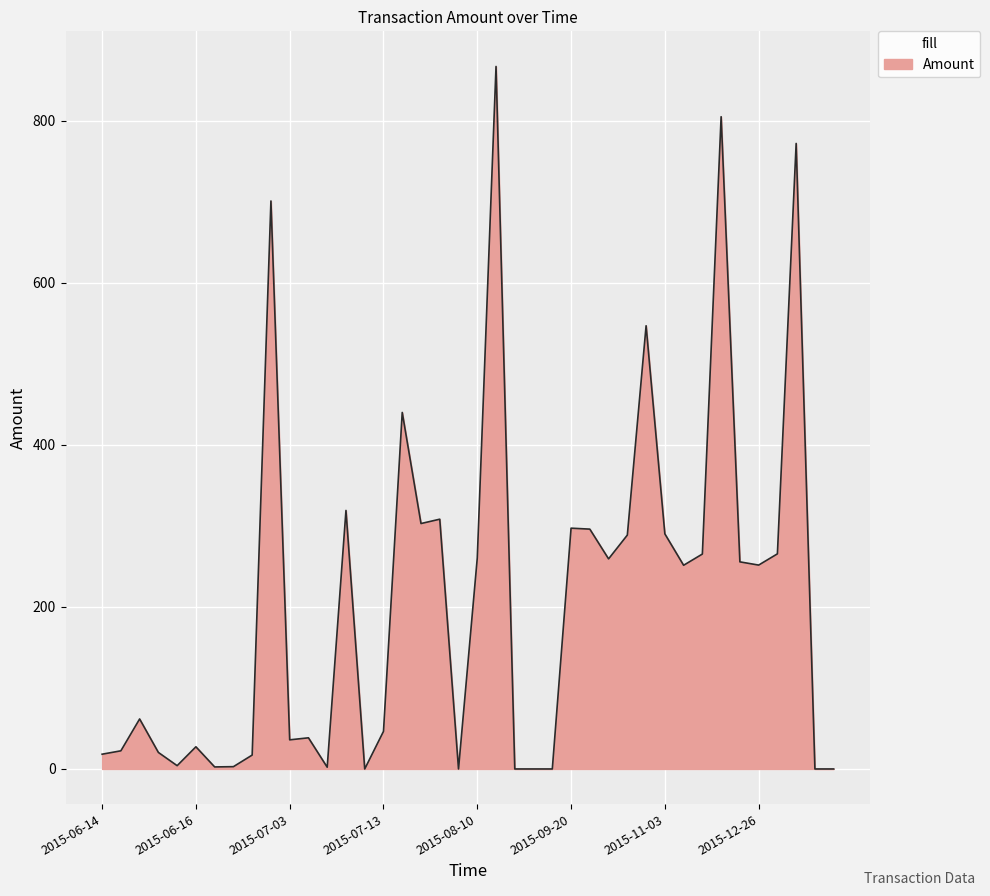

What is the difference between the maximum and minimum values?

867.0